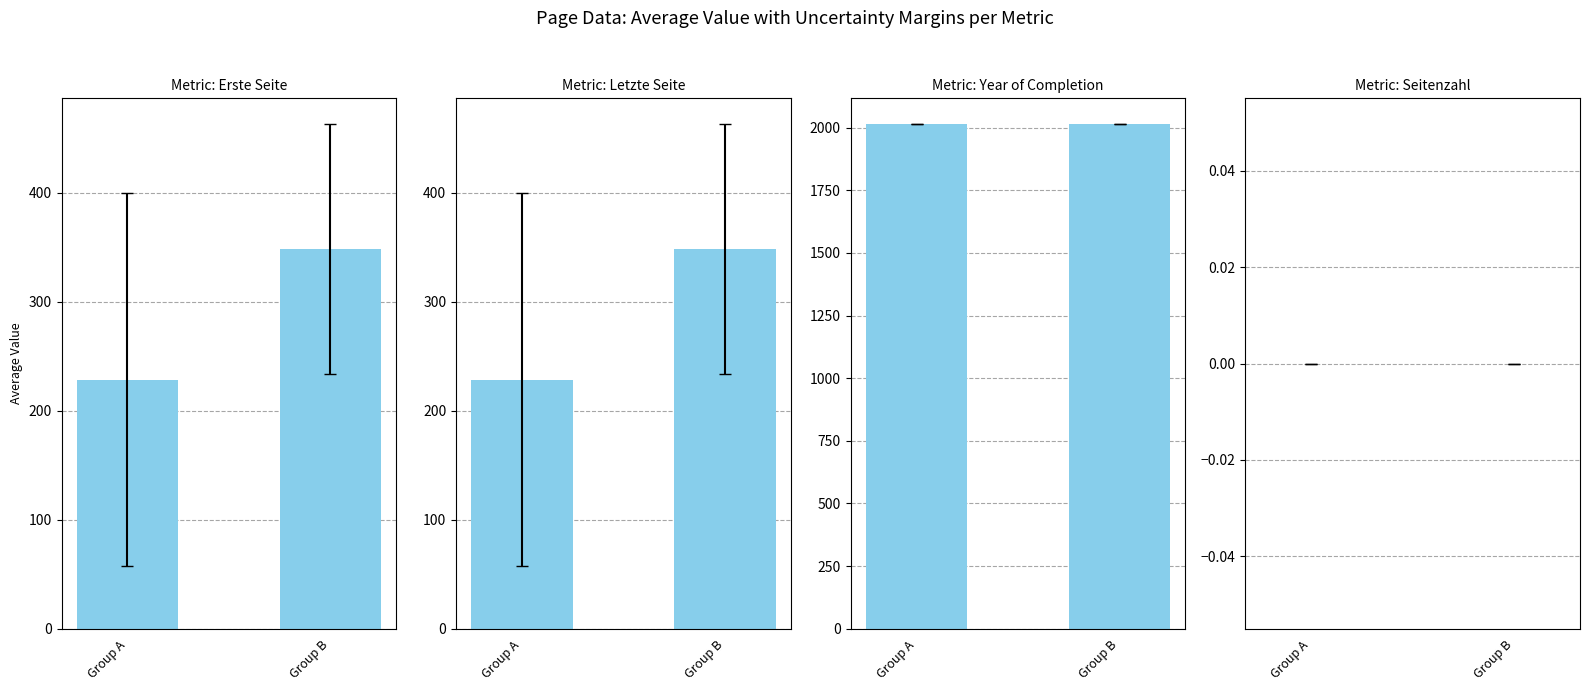

Reading right to left, transcribe all the data shown in this chart.

Erste Seite: 348.4	228.2
Letzte Seite: 348.4	228.2
Year of Completion: 2016.0	2016.0
Seitenzahl: 0.0	0.0